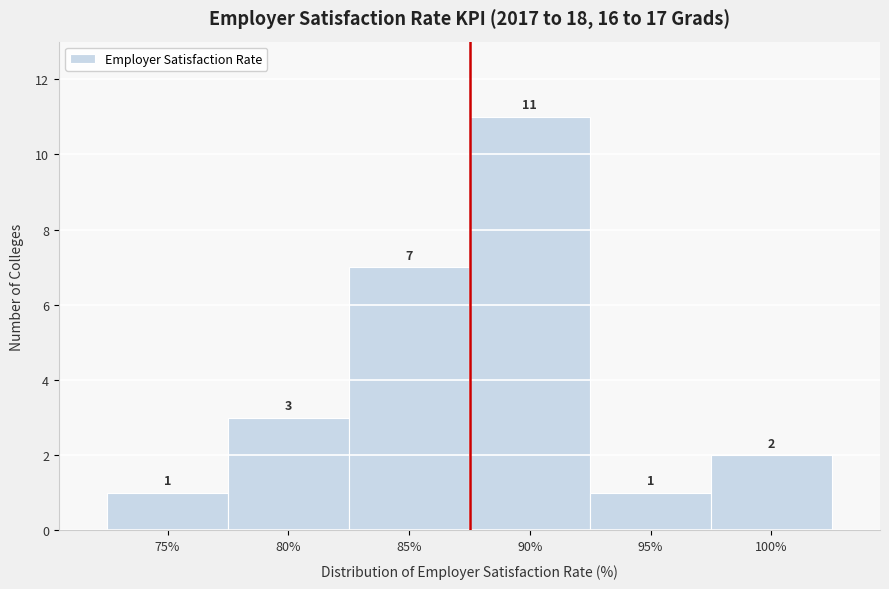

Reading left to right, transcribe all the data shown in this chart.

75%=1	80%=3	85%=7	90%=11	95%=1	100%=2